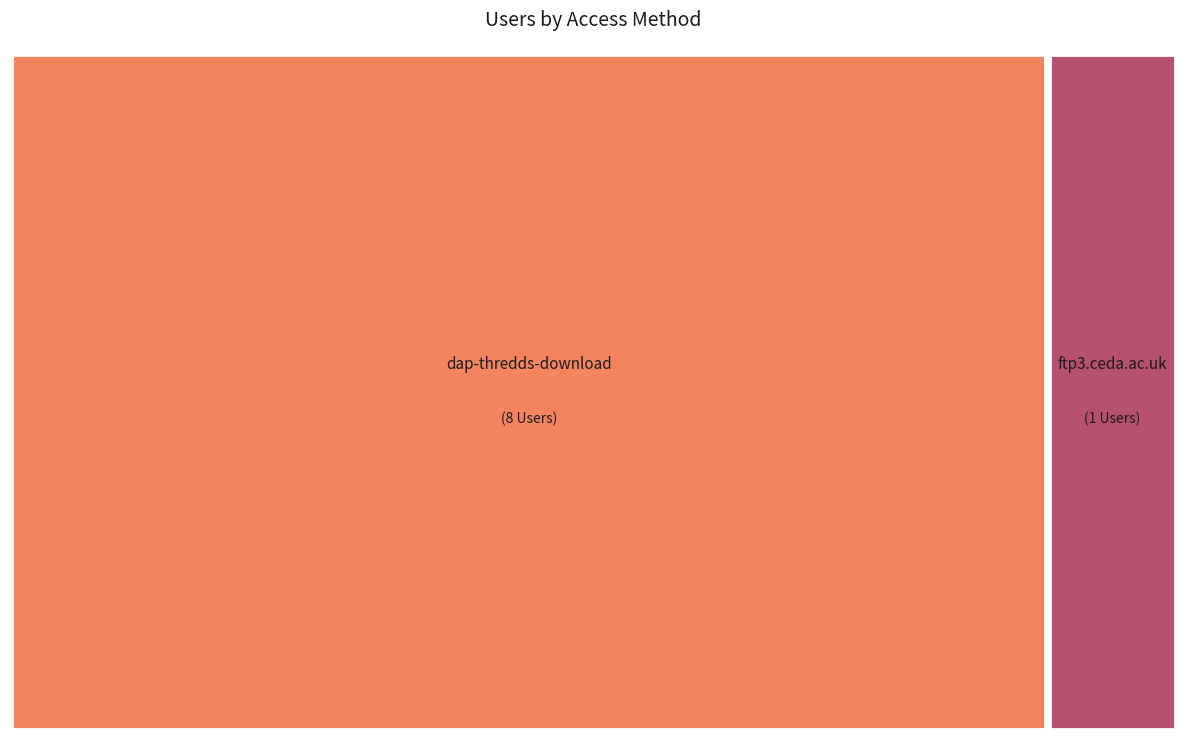

Does any single category account for the majority?

Yes